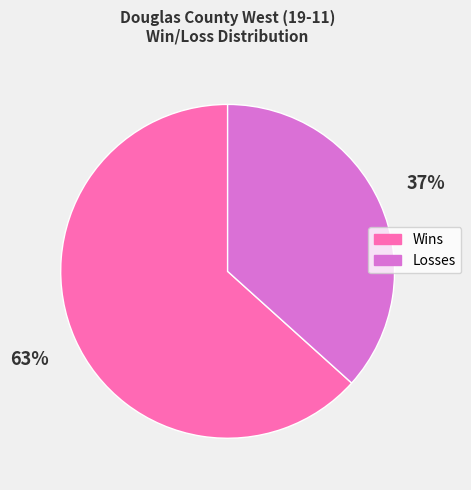

The Losses slice represents 31% of the pie. True or false?

False